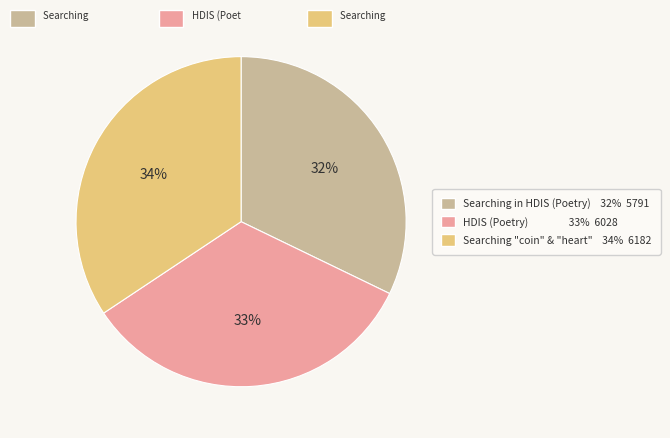

To the nearest percent, what is the average slice percentage?

33%